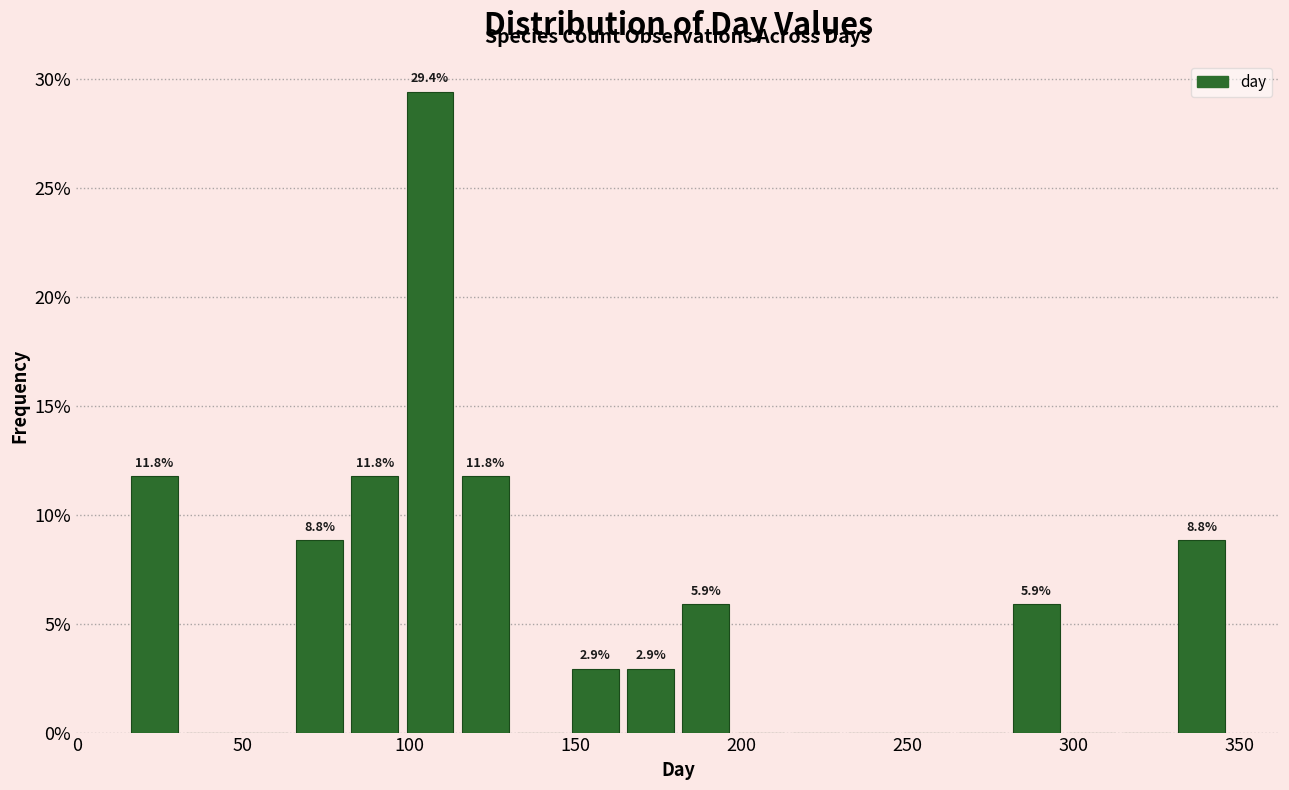

Read against the x-axis, roughly where is the centre of the tallest bar?

105